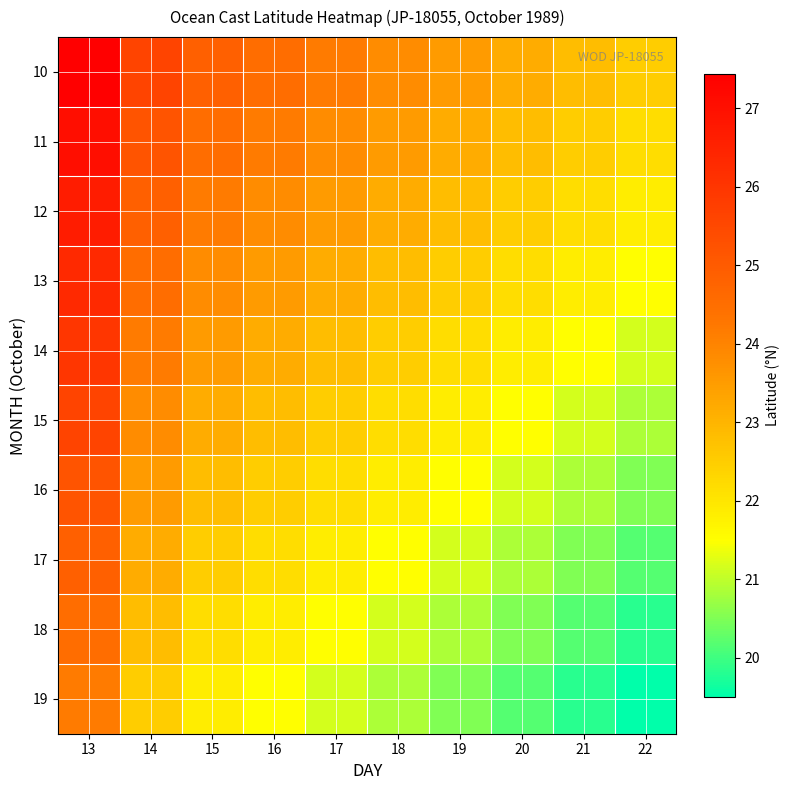

At which category is the sum across all series the highest?

13